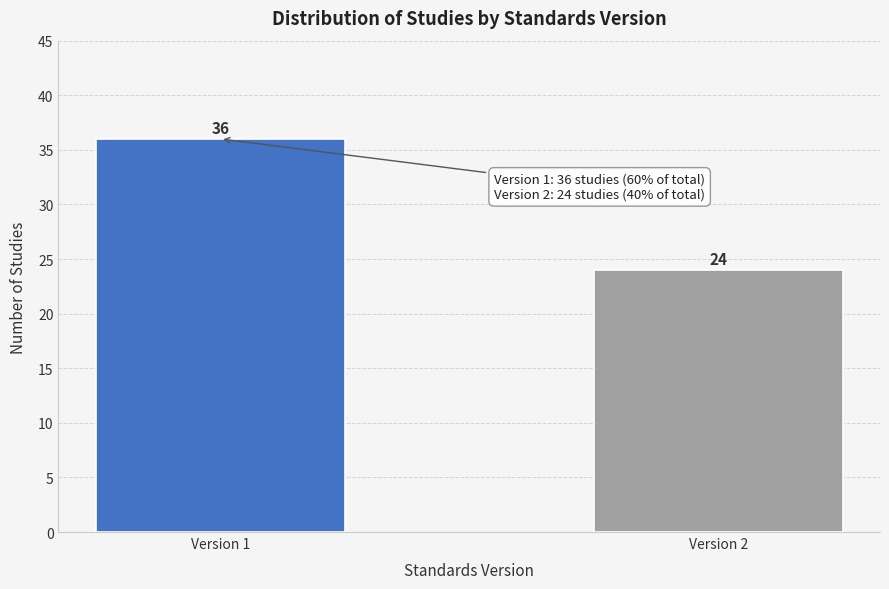

Reading left to right, list all the values displayed in this chart.

36	24